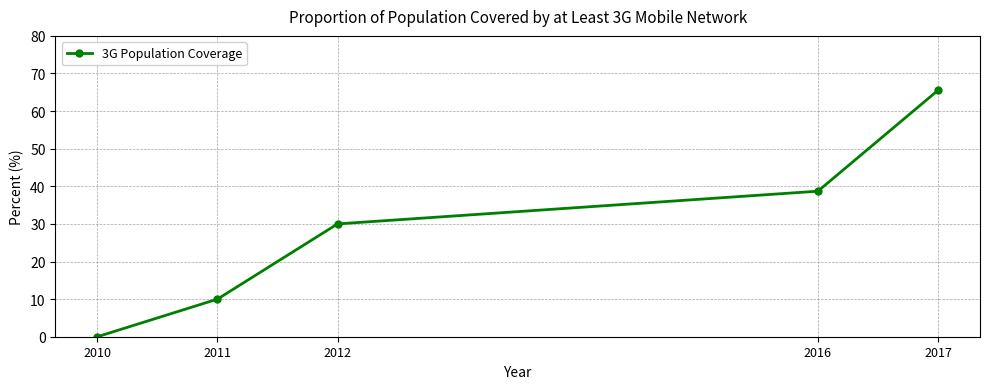

What value does the data have at 2016?

38.7